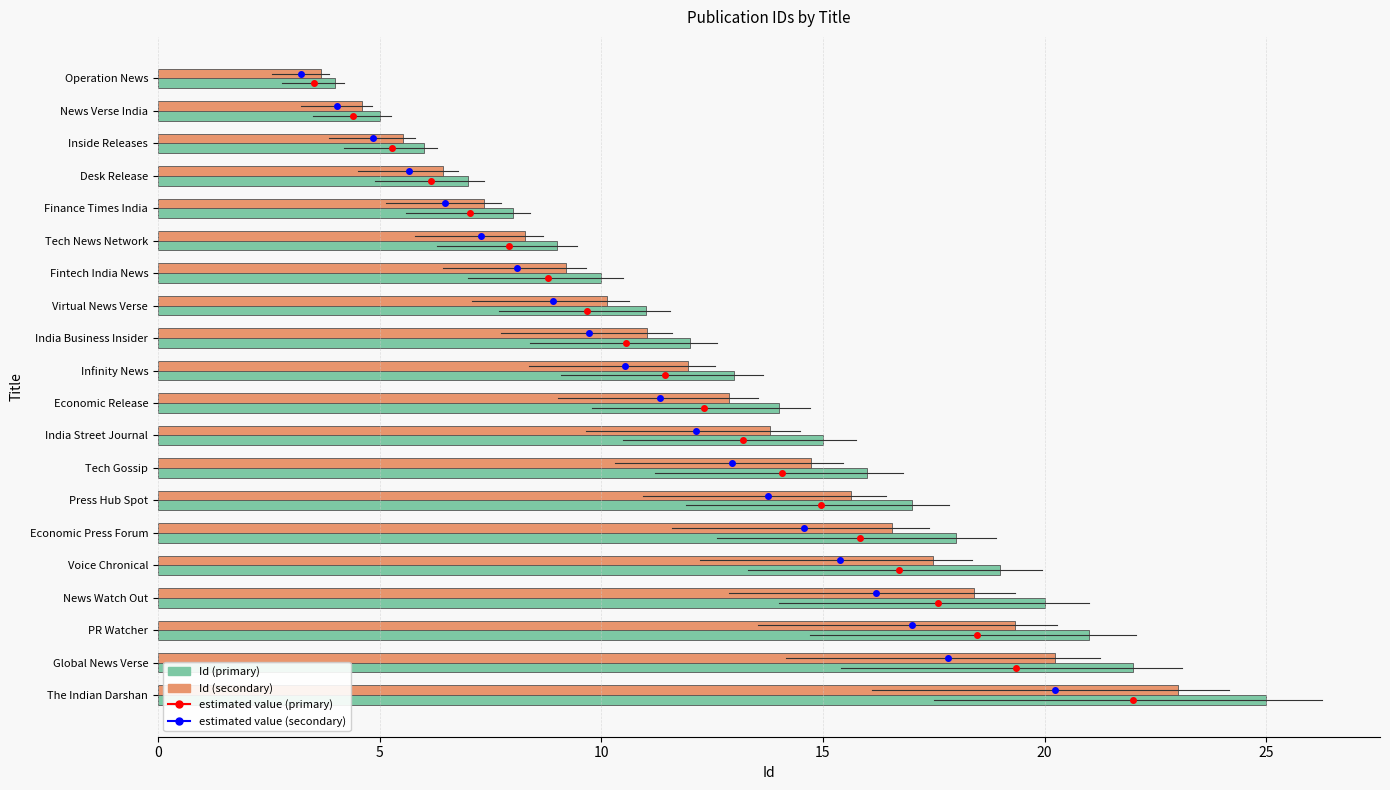

The value of Id (primary) at Economic Press Forum is 8.3. True or false?

False